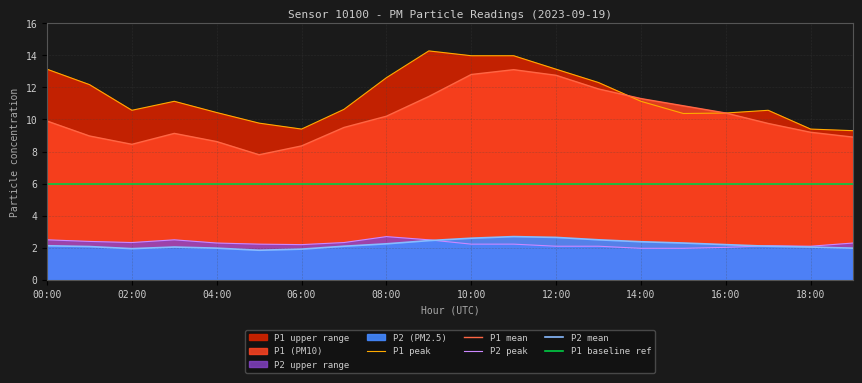

What is the difference between the highest and lowest values at 04:00?

8.4